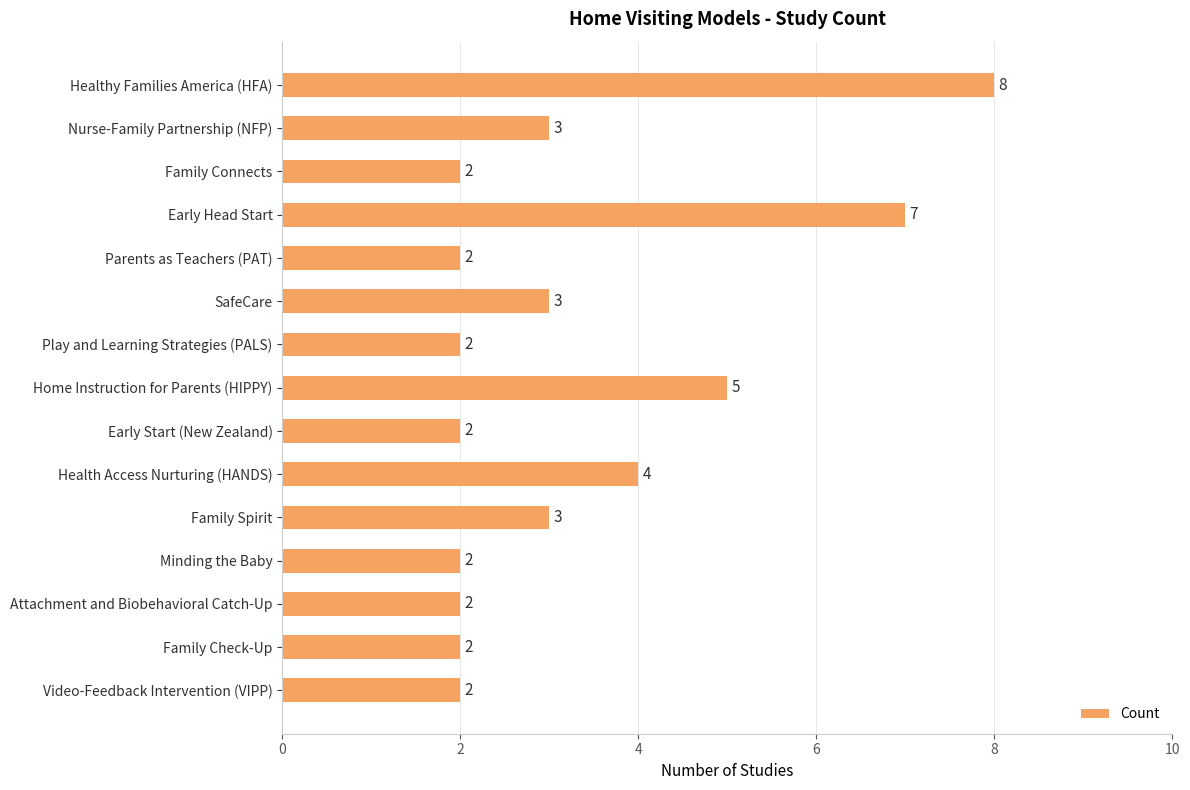

What is the label of the 10th bar from the top?

Health Access Nurturing (HANDS)